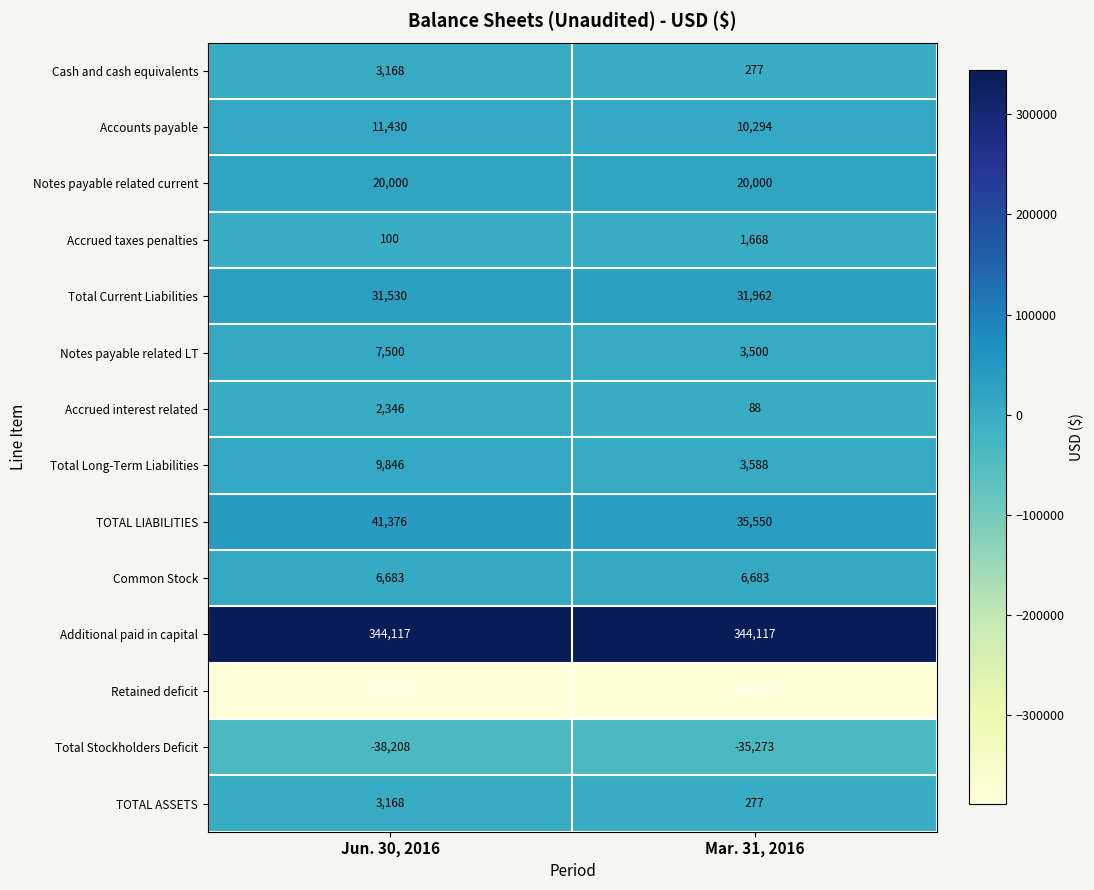

What is the maximum value shown in the chart?

344117